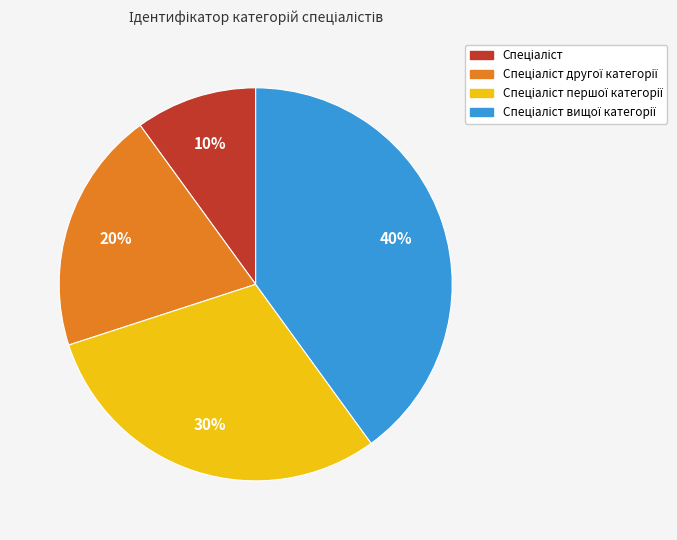

Does any single category account for the majority?

No